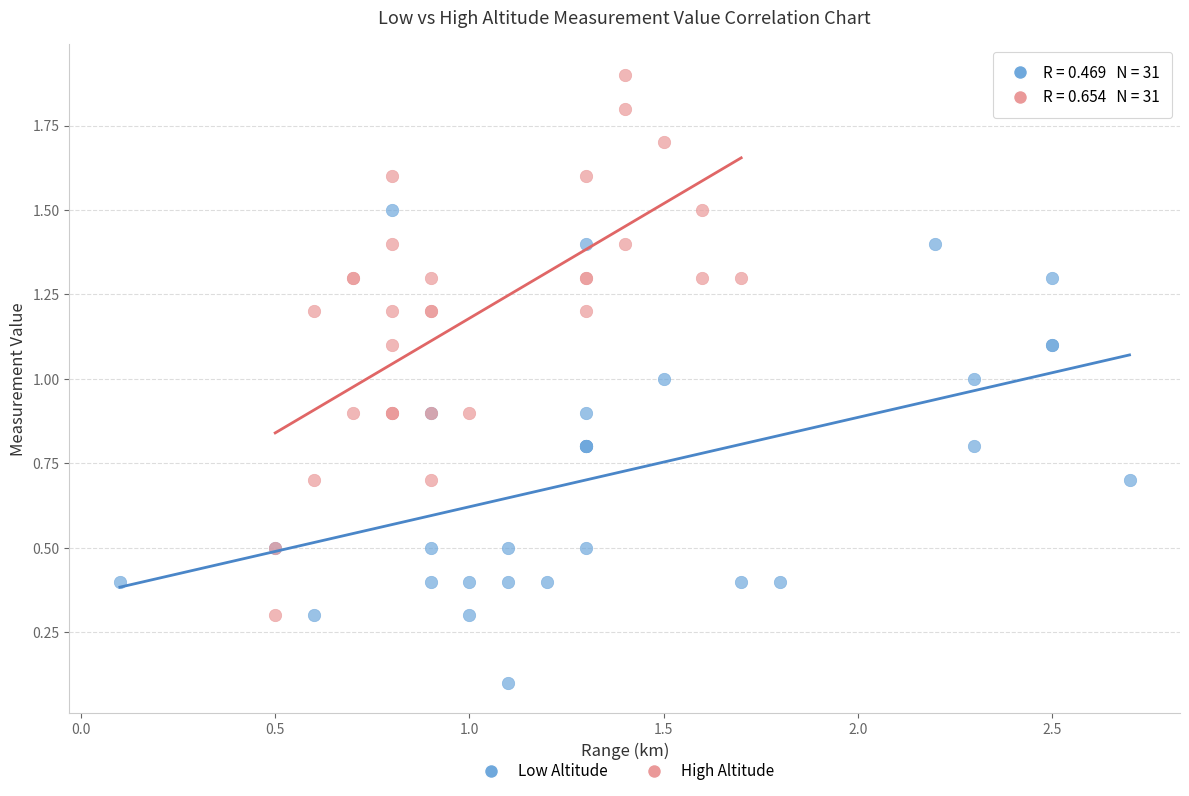

Which series reaches the minimum Y coordinate?

Low Altitude